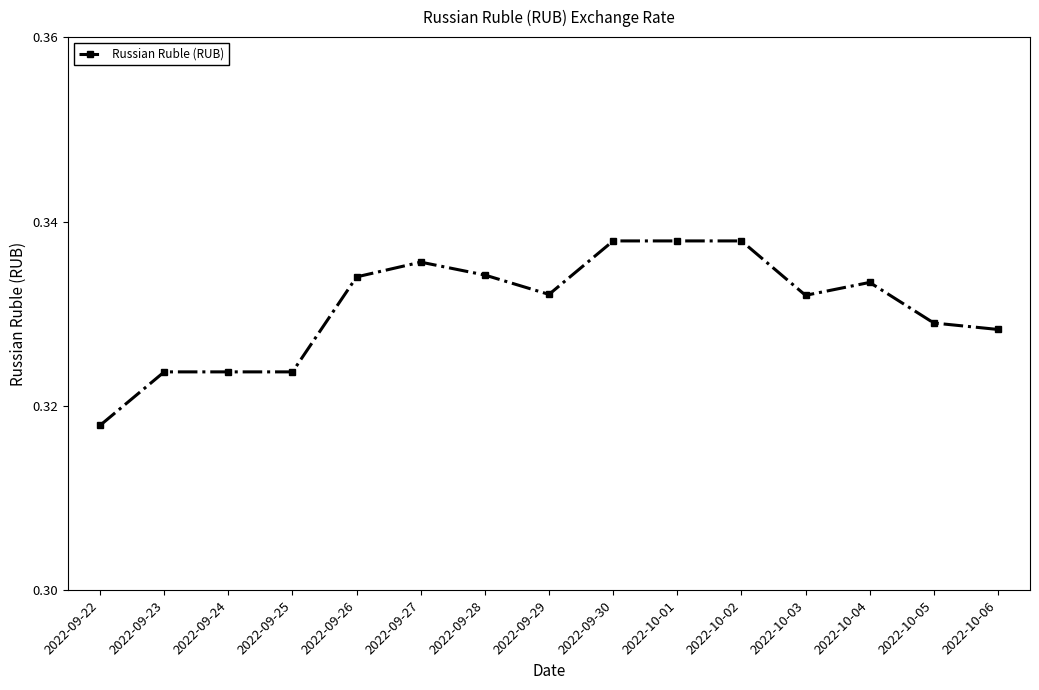

Is it true that the value at 2022-10-03 is 0.5?

False